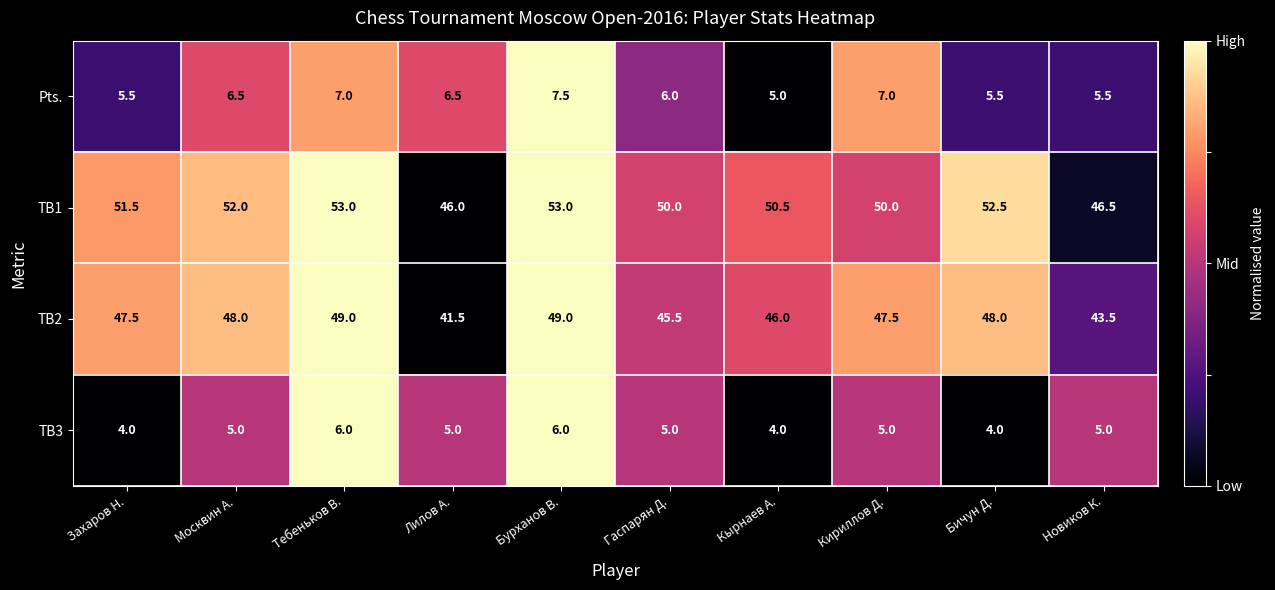

At which category is the sum across all series the highest?

Бурханов В.